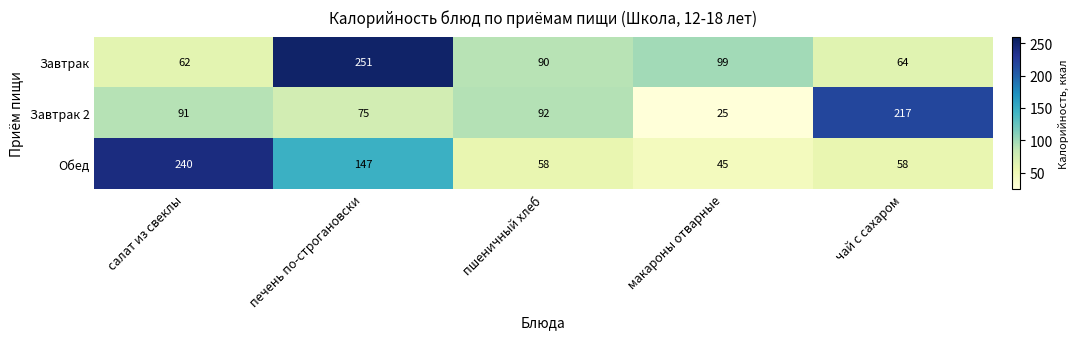

List the series in order of their overall mean, highest first.

Завтрак, Обед, Завтрак 2